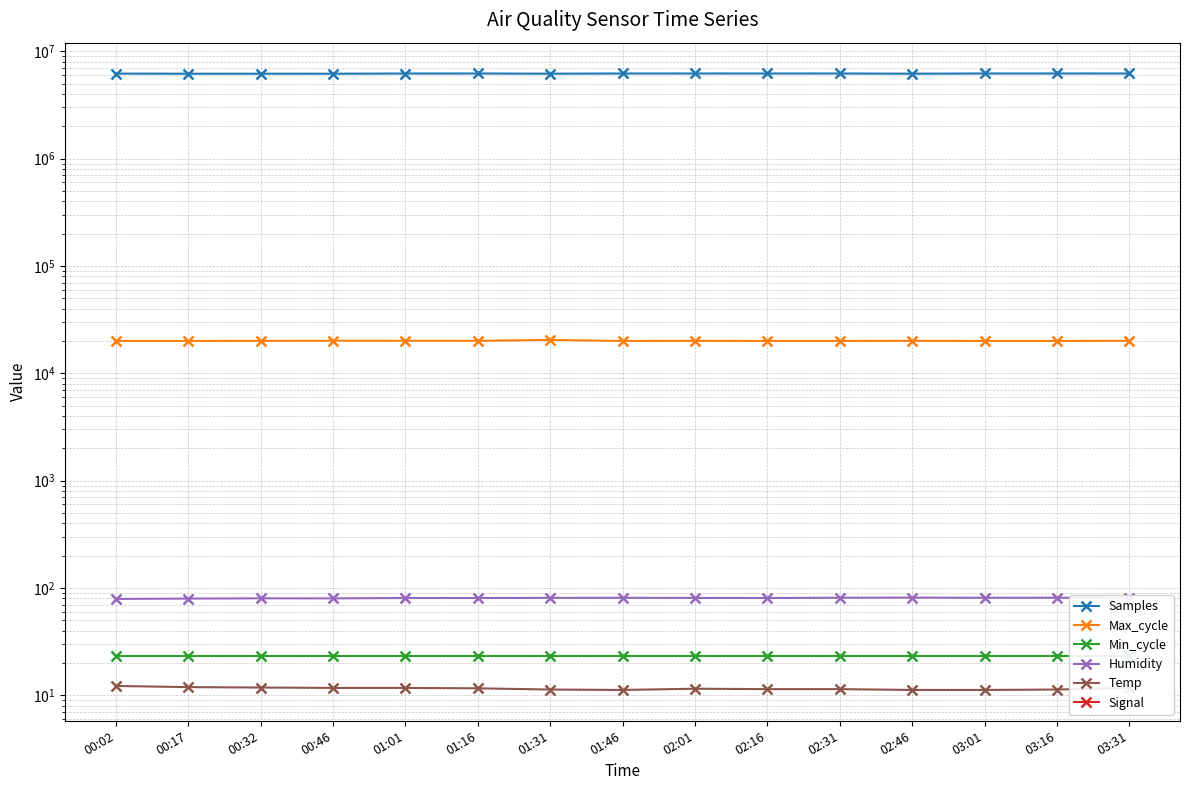

What is the total value across all series at 00:17?

6206437.4